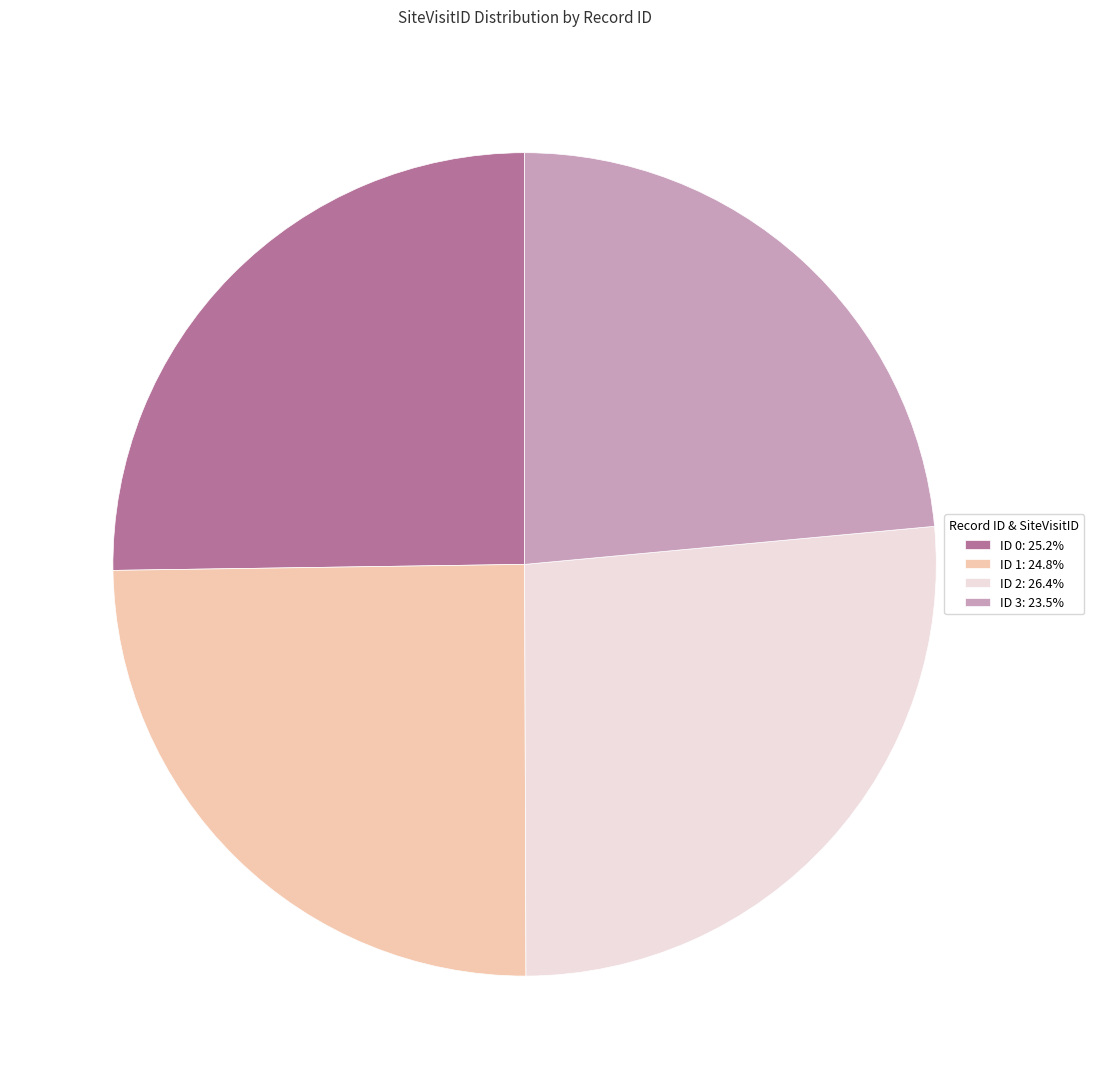

Is there any slice that represents more than half of the pie?

No